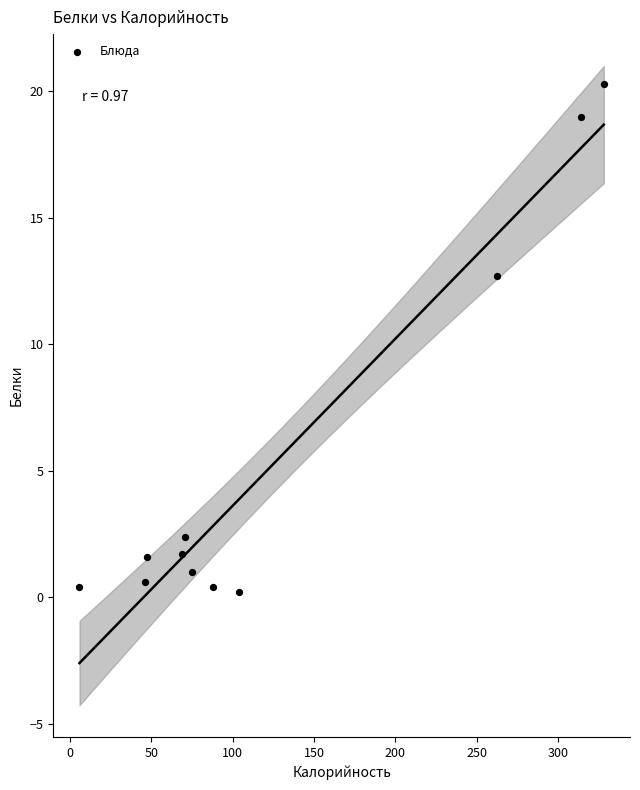

What is the range of X values (max minus min)?

322.6